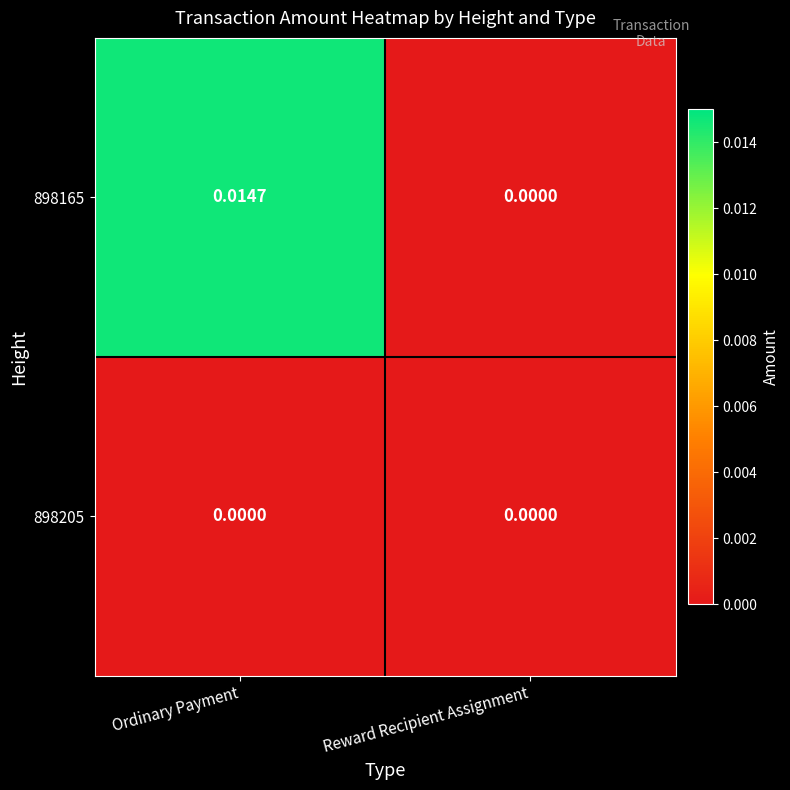

Which category has the lowest value in the 898165 series?

Reward Recipient Assignment